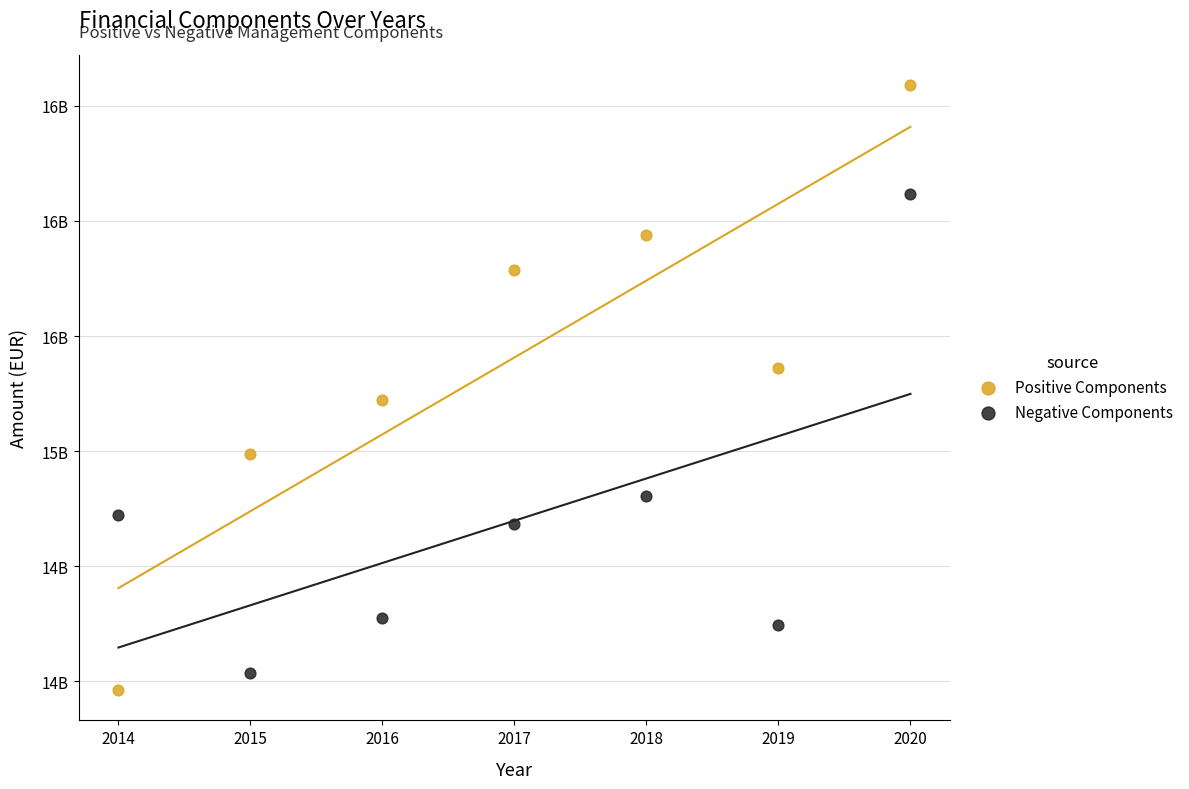

Which series has the largest Y range (max minus min)?

Positive Components